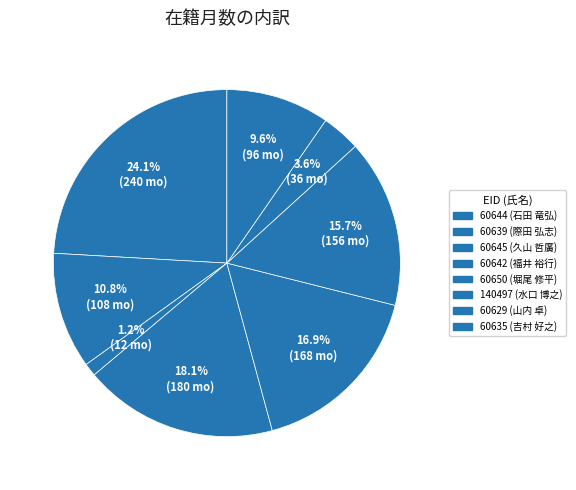

Which slice is the largest?

60644